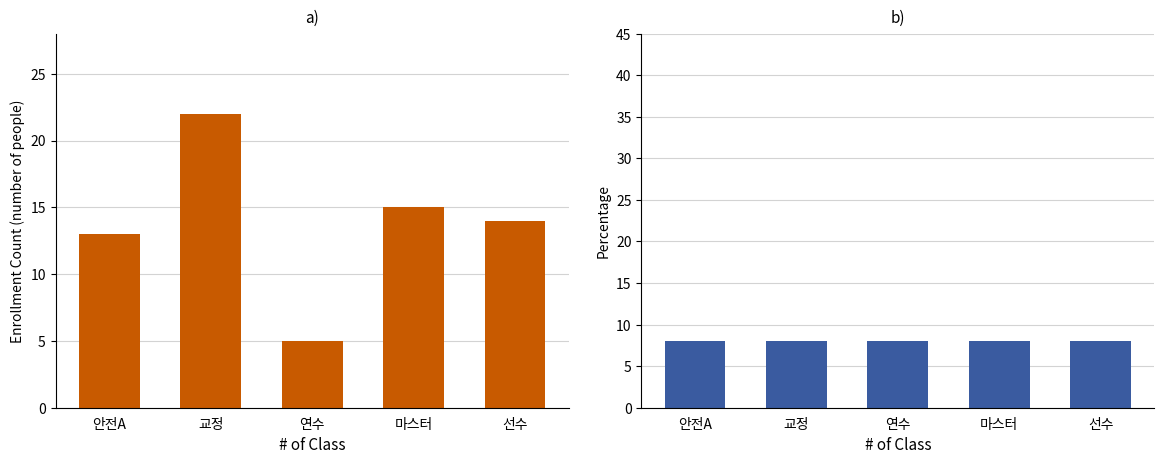

What is the sum of the 1회차 등록수 values at 안전A and 교정?

35